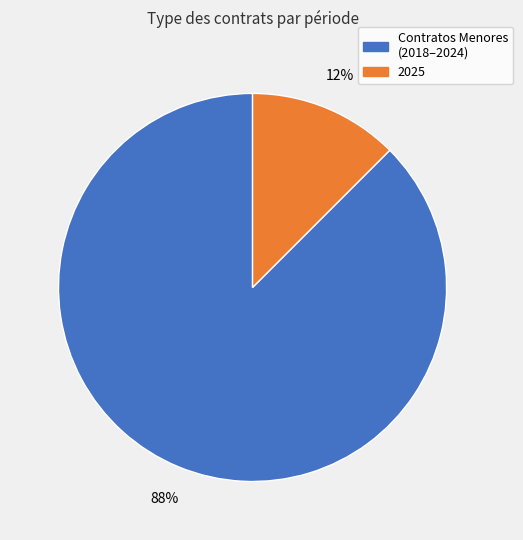

To the nearest percent, what is the average slice percentage?

50%